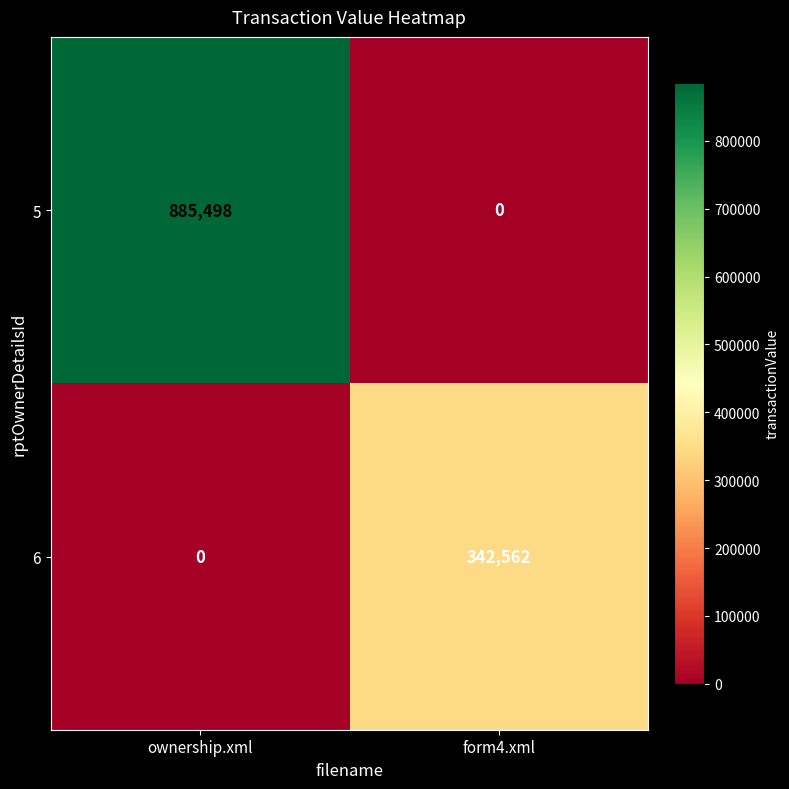

Reading left to right, extract all data points from this chart.

5: ownership.xml=885498	form4.xml=0
6: ownership.xml=0	form4.xml=342562